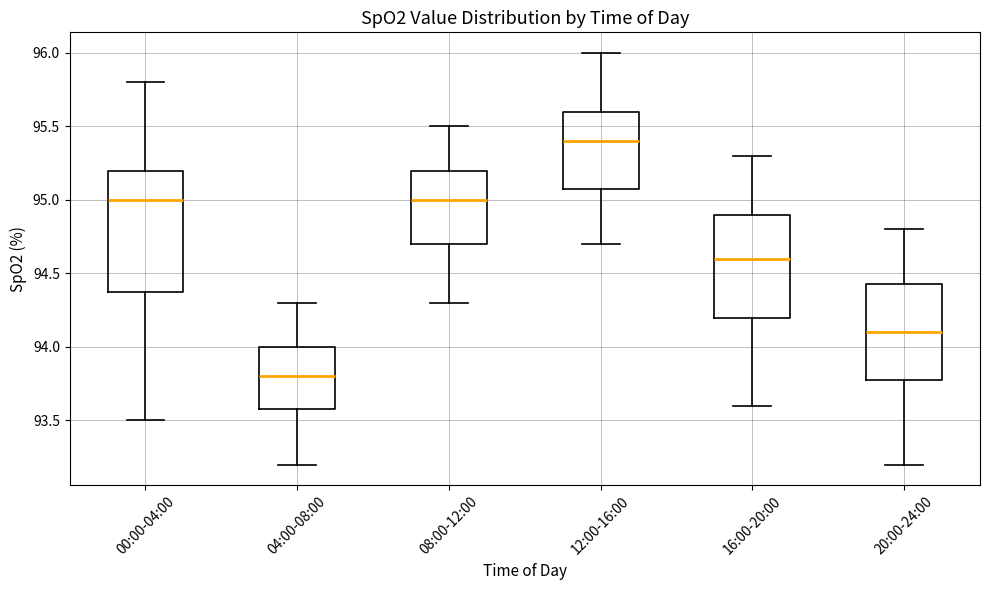

Comparing the boxes themselves (not the whiskers), which one is the tallest?

00:00-04:00